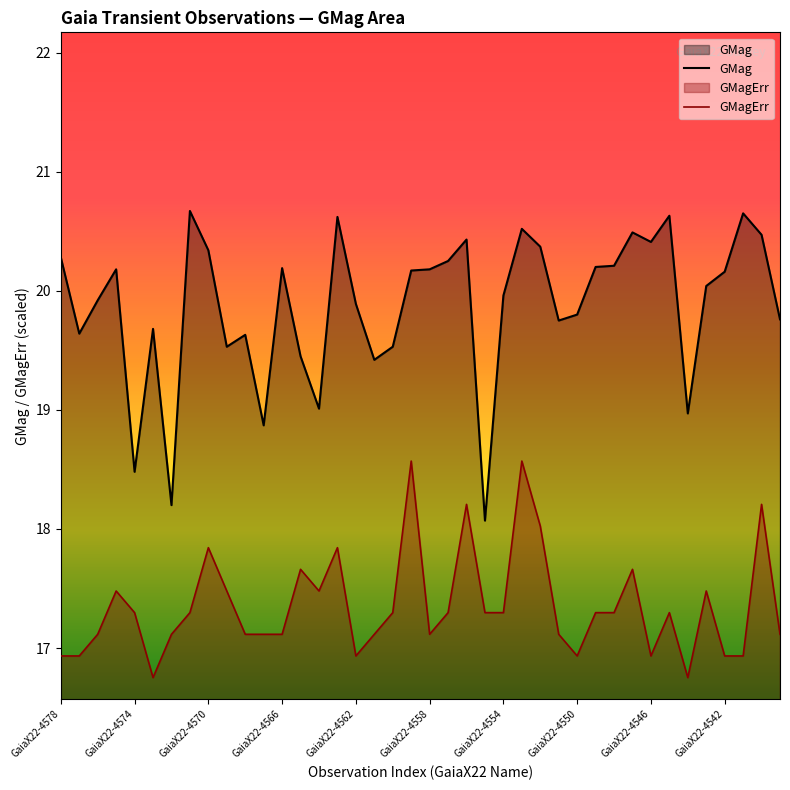

Where does the GMag series first go above 20?

GaiaX22-4578